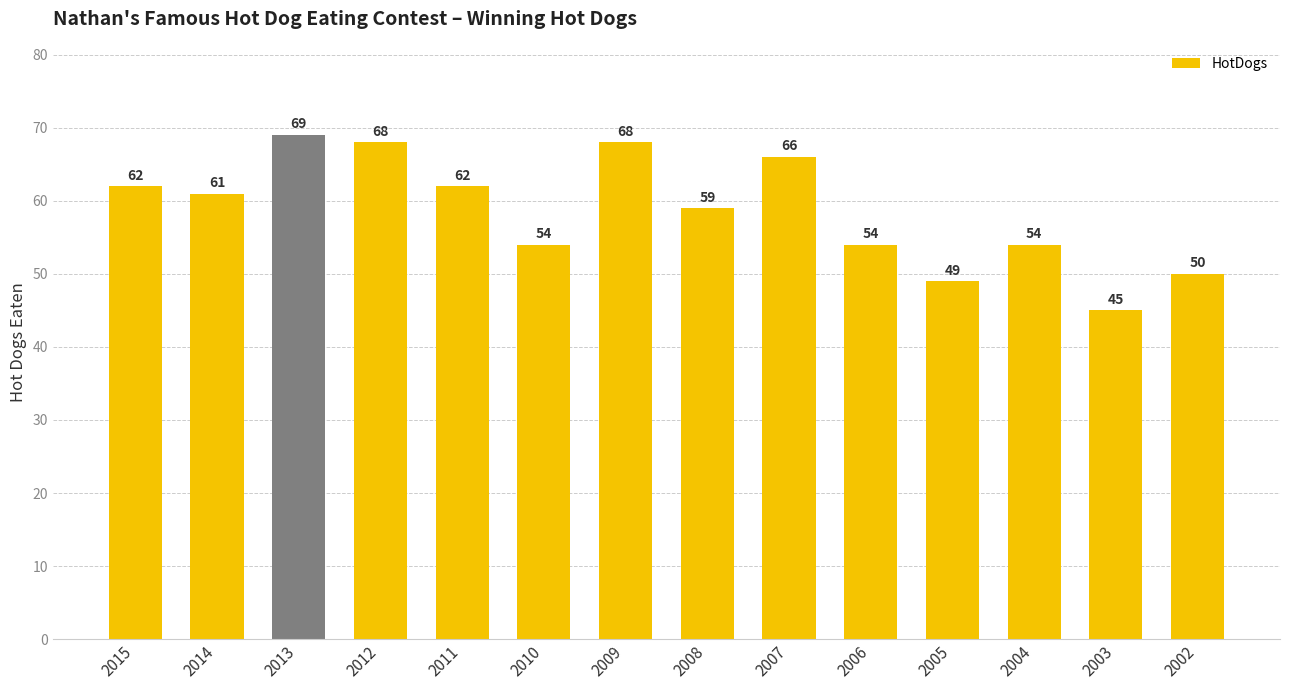

Are the bars horizontal?

No